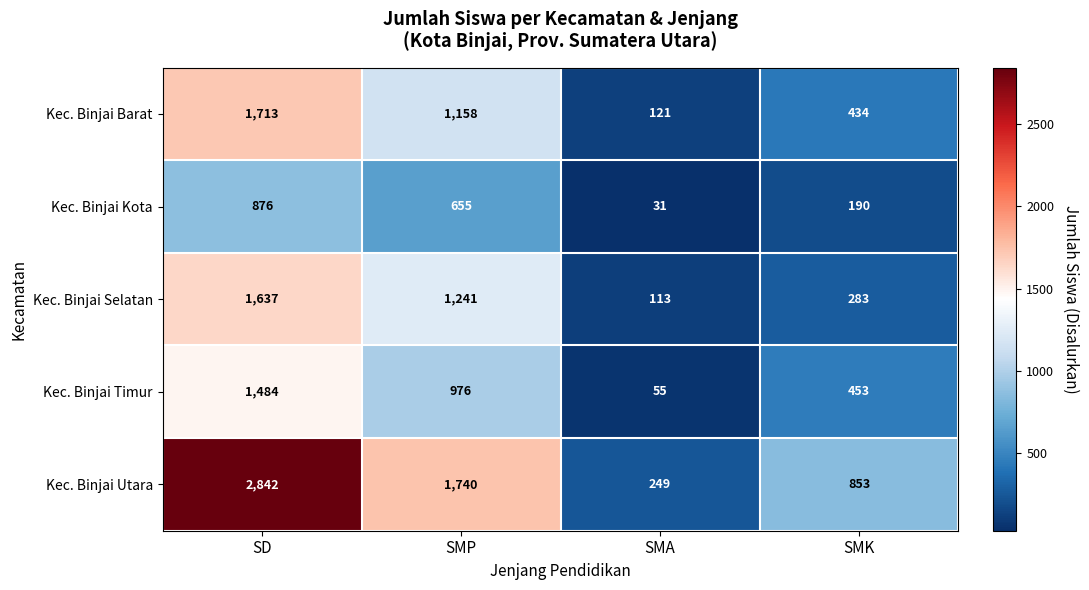

What is the total value across all series at SMK?

2213